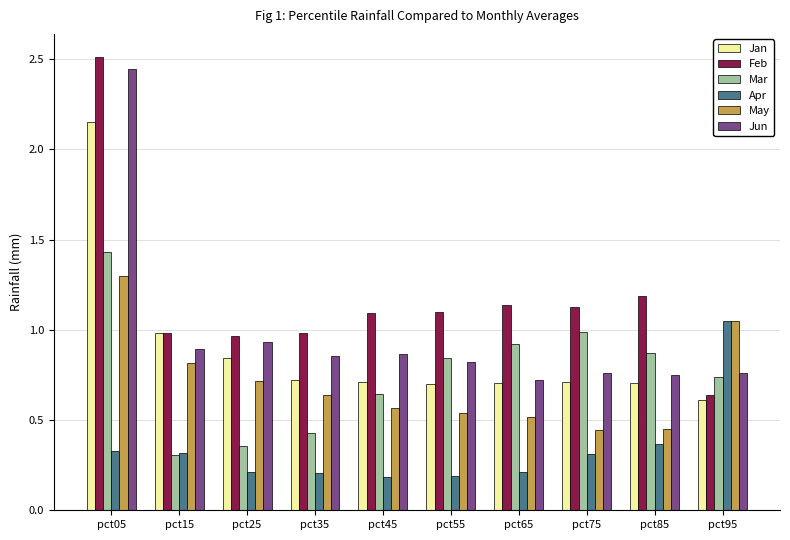

At which label does May reach its peak?

pct05